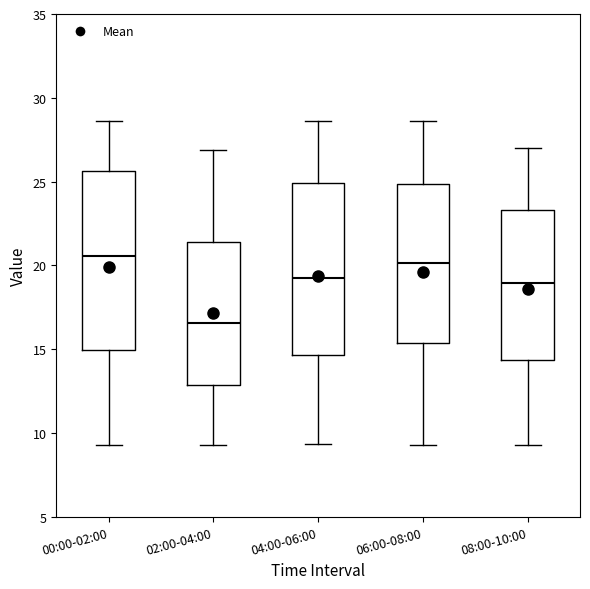

Where is the lower edge of the box for 06:00-08:00 on the y-axis? The values are not printed on the chart, so give them approximately, as read against the axis.

15.5